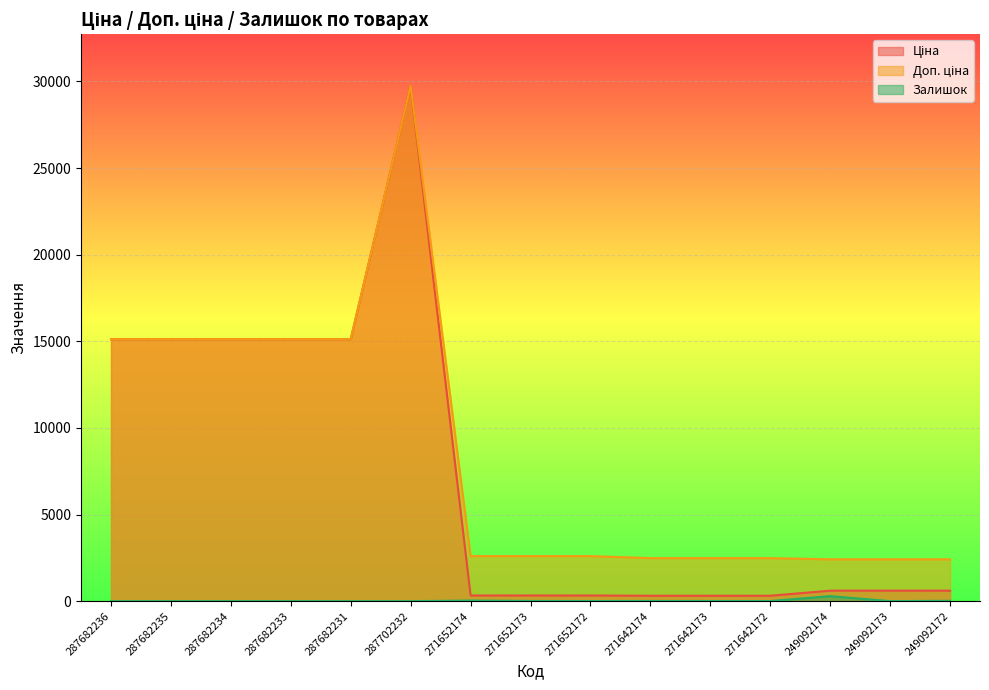

Reading left to right, what are all the values shown in this chart?

Ціна: 15120.0	15120.0	15120.0	15120.0	15120.0	29747.2	324.8	324.8	324.8	310.3	310.3	310.3	603.7	603.7	603.7
Доп. ціна: 15120.0	15120.0	15120.0	15120.0	15120.0	29747.2	2598.3	2598.3	2598.3	2482.4	2482.4	2482.4	2414.8	2414.8	2414.8
Залишок: 0.0	0.0	0.0	0.0	0.0	0.0	33.0	12.0	5.0	9.0	7.0	5.0	288.0	0.0	21.0